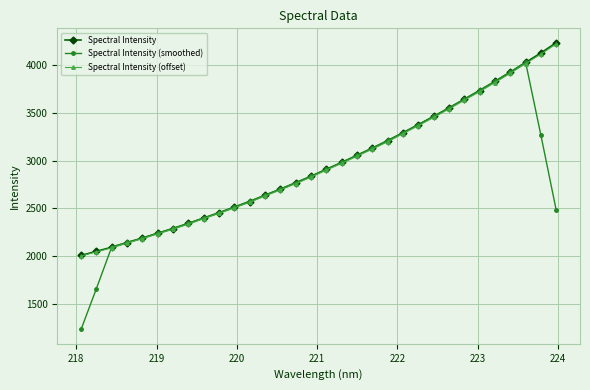

Which series has the widest spread of values?

Spectral Intensity (smoothed)